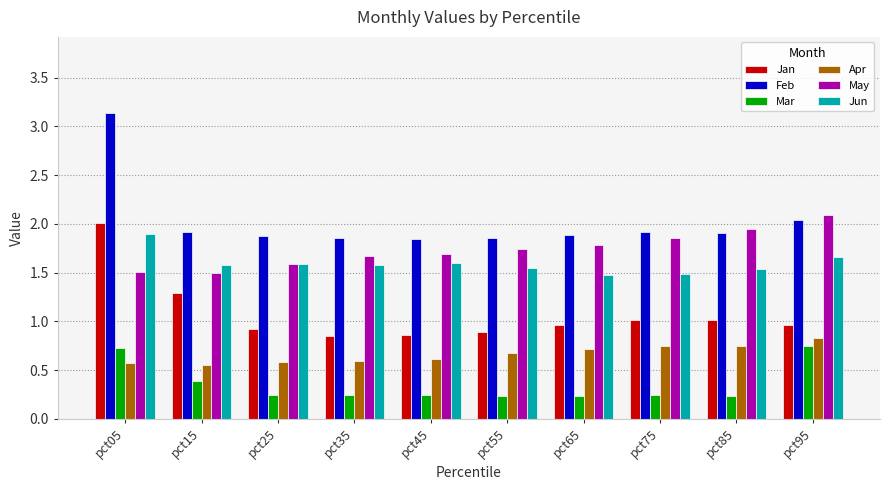

What is the maximum value shown in the chart?

3.1